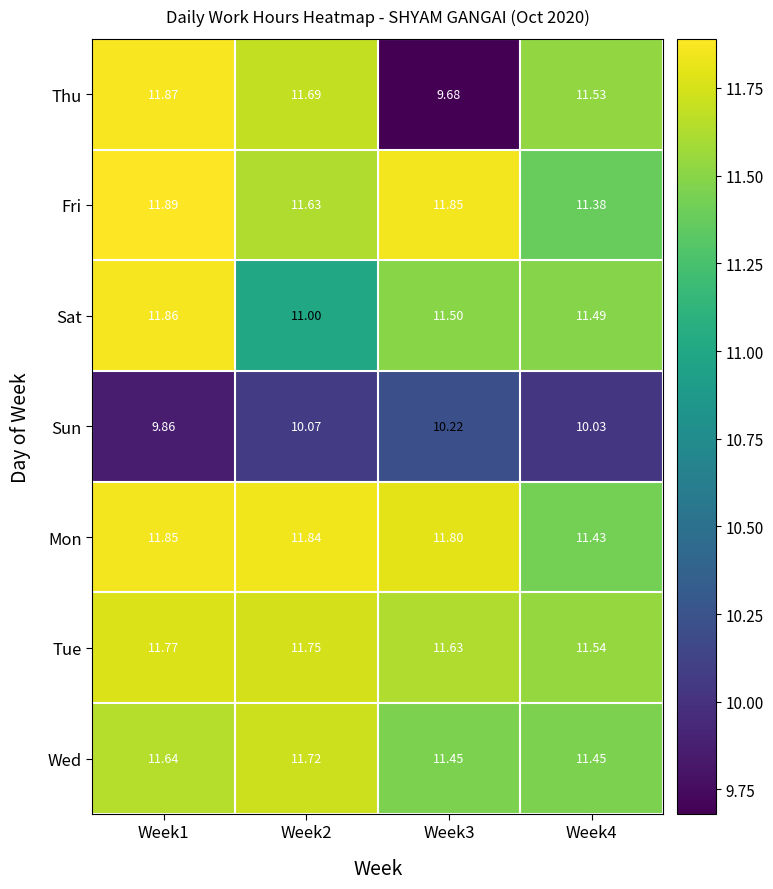

Which series has the widest spread of values?

Thu